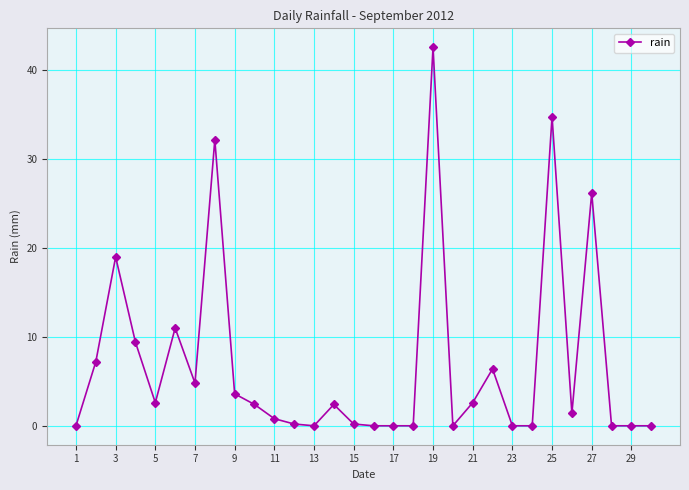

Reading right to left, list all the values displayed in this chart.

0.0	0.0	0.0	26.2	1.4	34.8	0.0	0.0	6.4	2.6	0.0	42.6	0.0	0.0	0.0	0.2	2.4	0.0	0.2	0.8	2.4	3.6	32.2	4.8	11.0	2.6	9.4	19.0	7.2	0.0